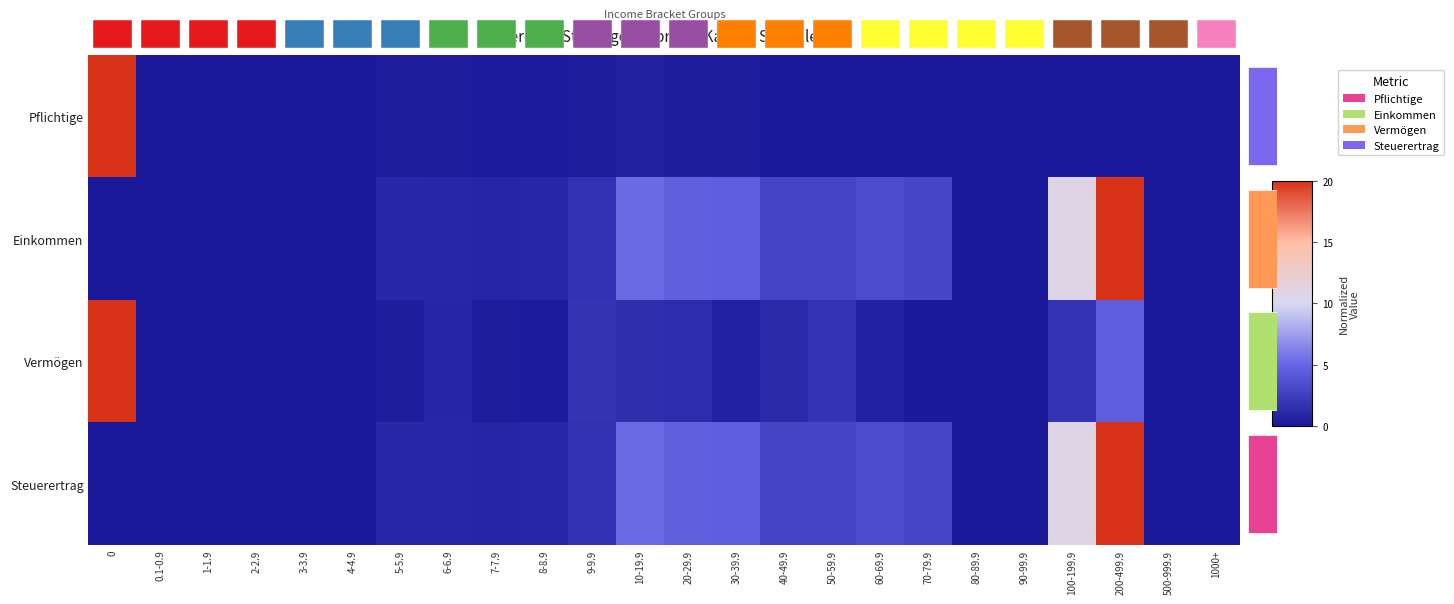

Rank the series by their maximum value, from highest to lowest.

Pflichtige, Einkommen, Vermögen, Steuerertrag